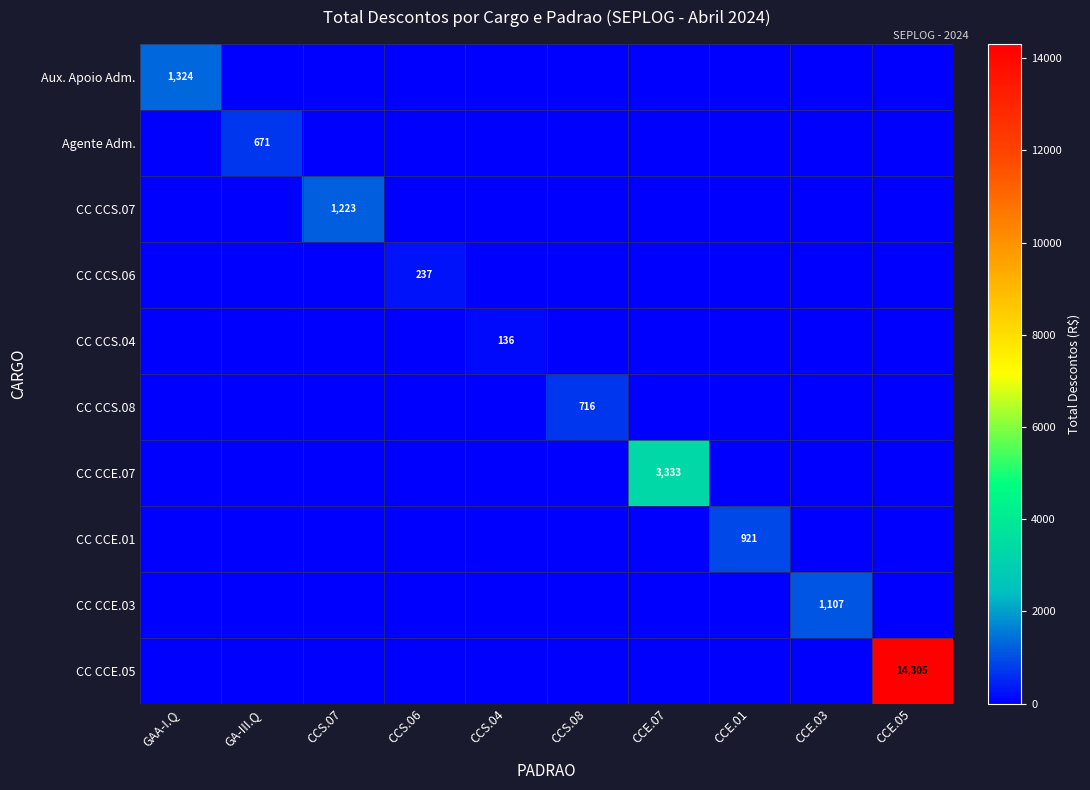

What is the highest value of the CC CCS.07 series?

1222.8